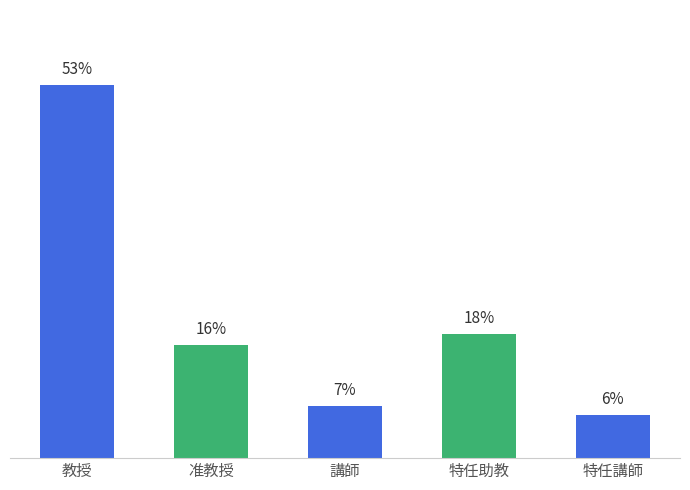

What is the sum of all values?

100.0